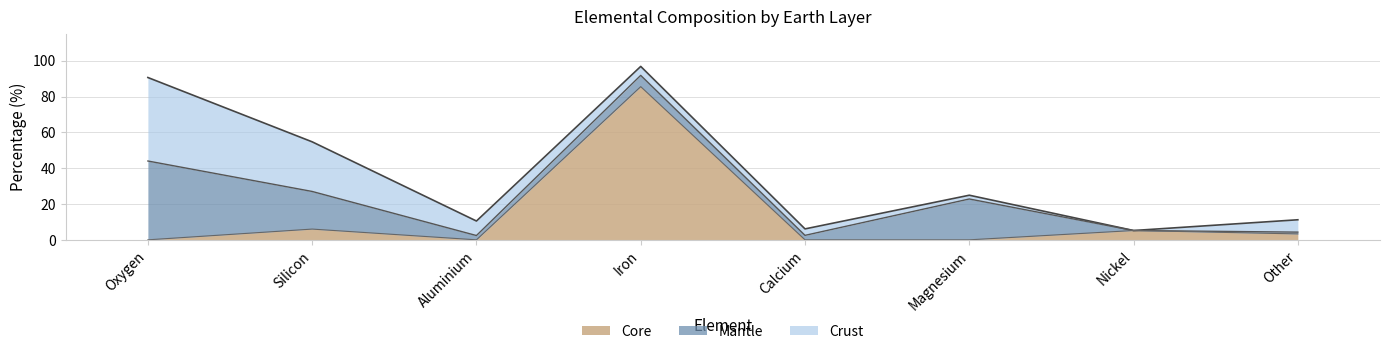

Rank the categories by Crust value from highest to lowest.

Oxygen, Silicon, Aluminium, Other, Iron, Calcium, Magnesium, Nickel